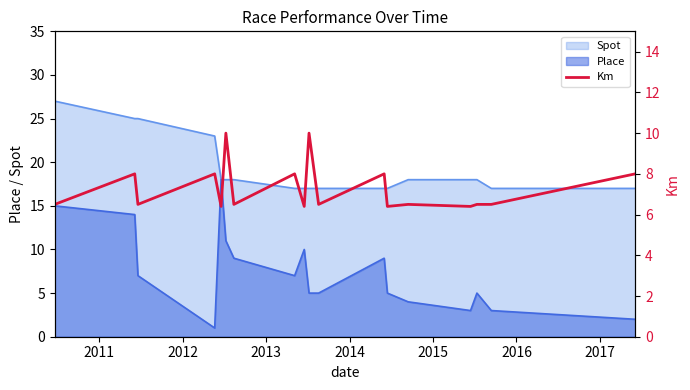

What is the lowest value of the Spot series?

17